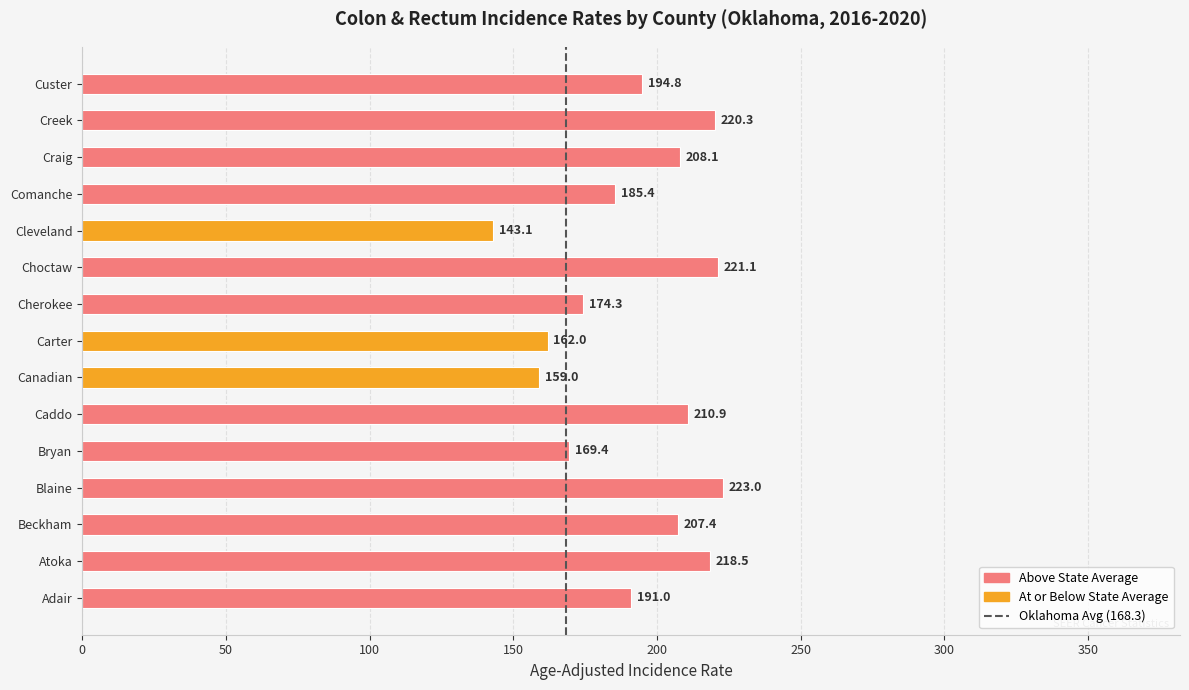

The chart shows a value of 88.8 at Bryan. True or false?

False